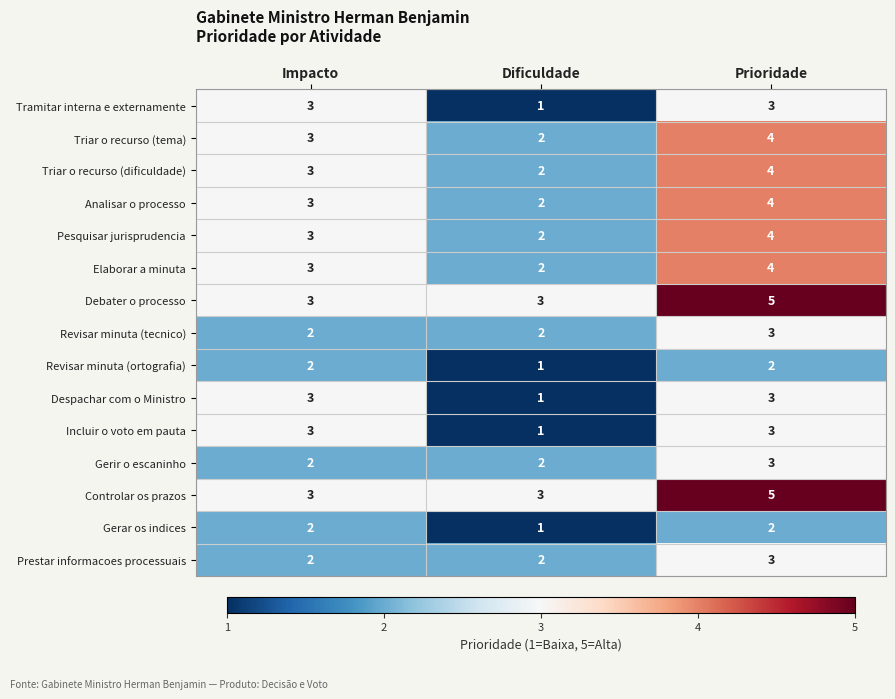

What is the highest value of the Pesquisar jurisprudencia series?

4